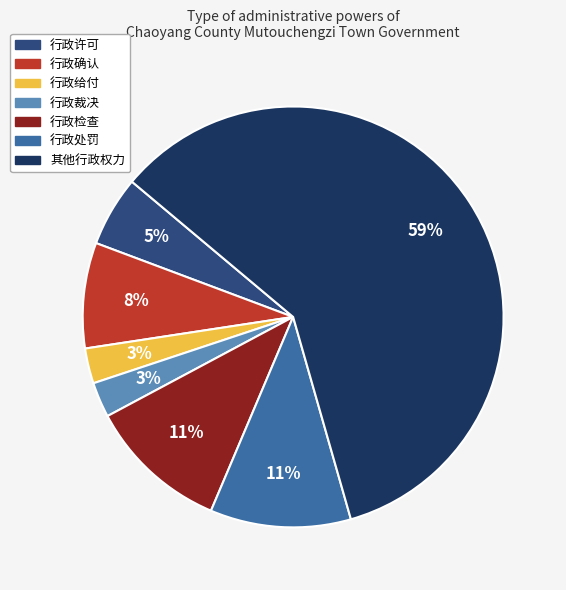

The 行政确认 slice represents 1% of the pie. True or false?

False